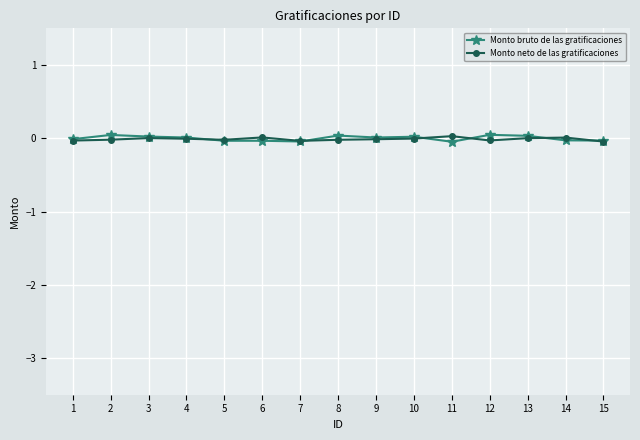

Which series has the largest range (max minus min)?

Monto bruto de las gratificaciones